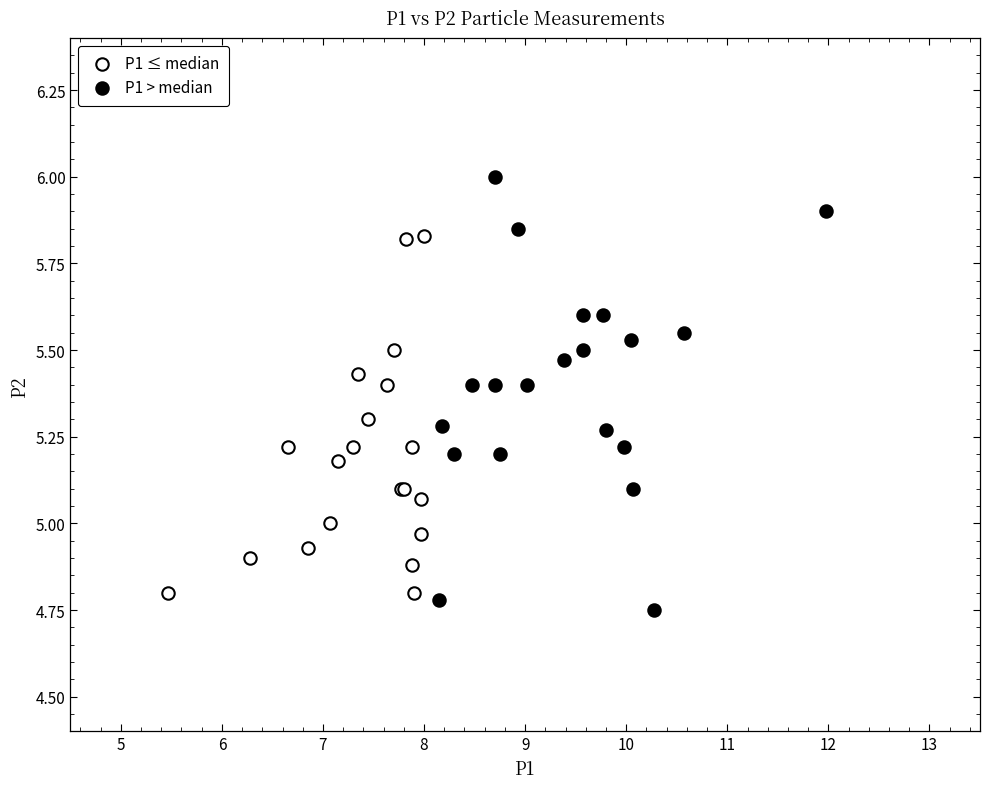

Which series has the largest Y range (max minus min)?

P1 > median